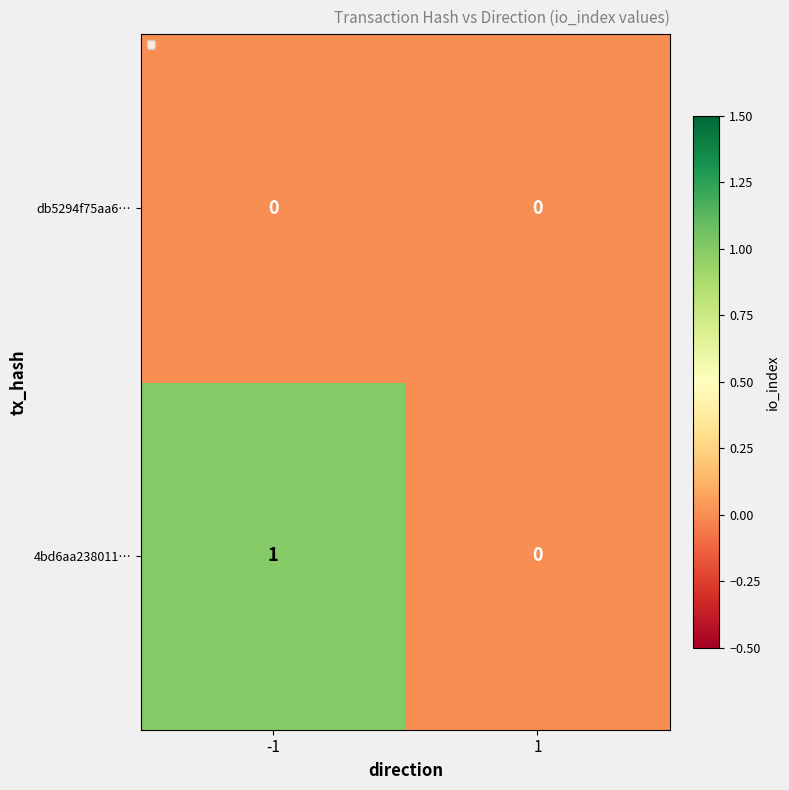

Which series has the widest spread of values?

4bd6aa238011…